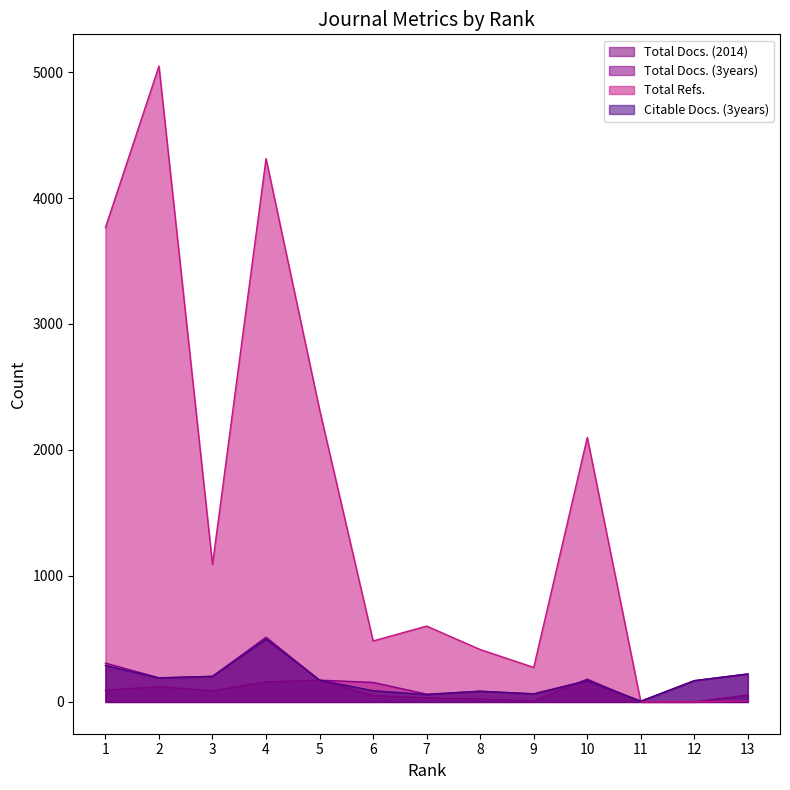

Which series has the widest spread of values?

Total Refs.